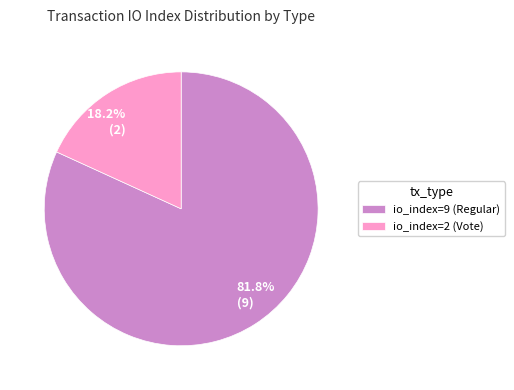

To the nearest percent, what is the difference between the largest and smallest slice percentages?

64%